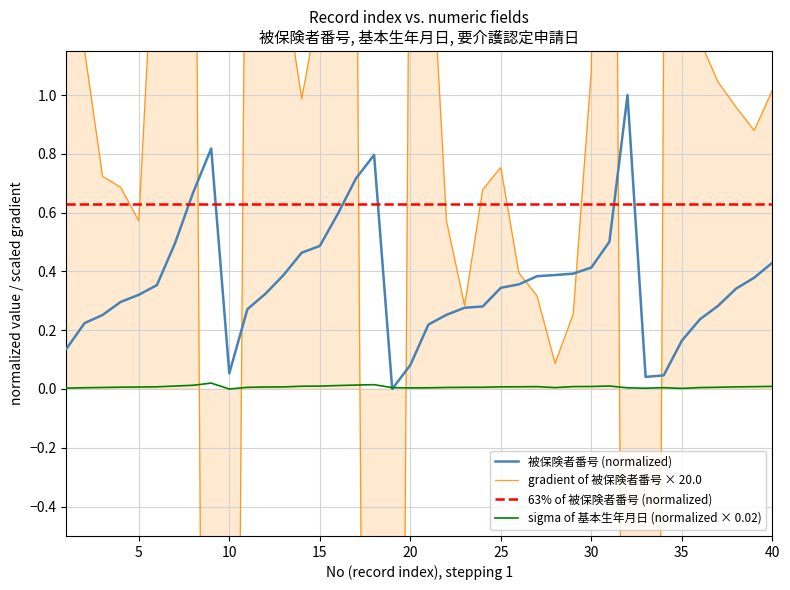

Is it true that 被保険者番号 equals 0.3 at 37?

True